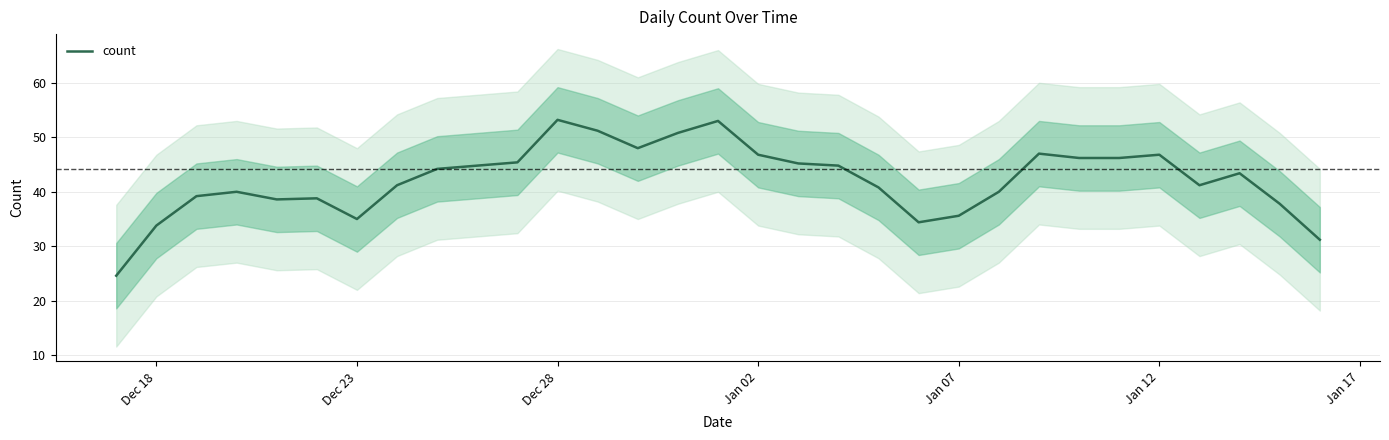

What is the maximum value for count?

53.2